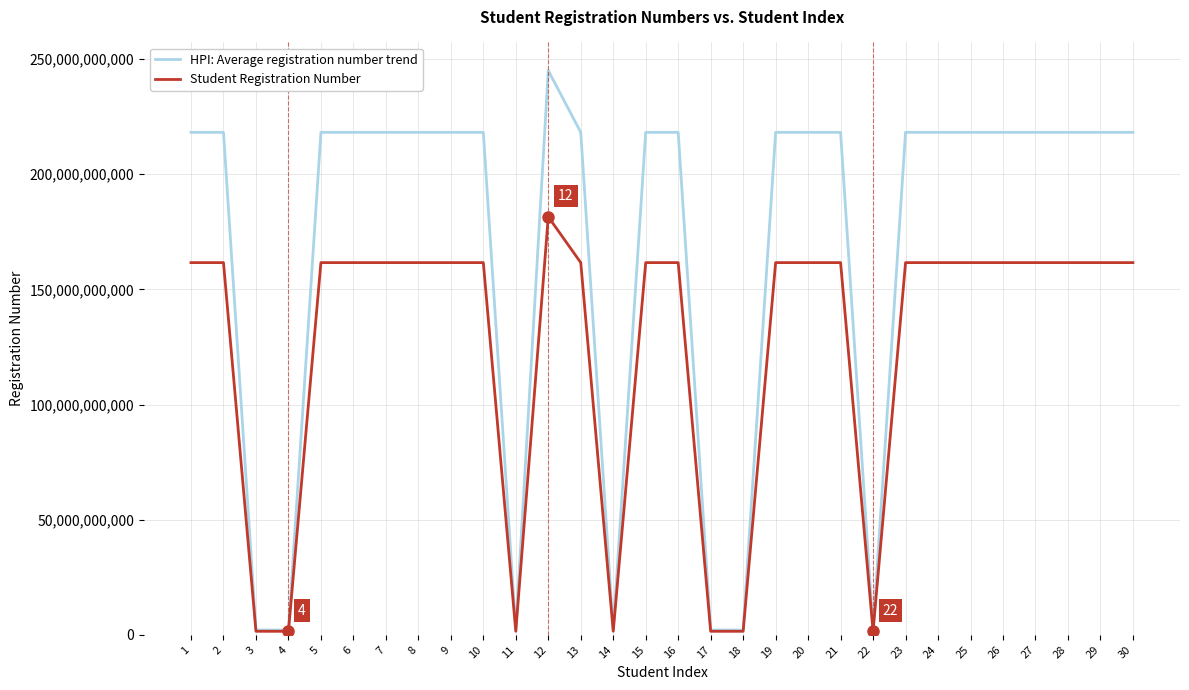

Rank the series by their average value, from lowest to highest.

Student Registration Number, HPI: Average registration number trend